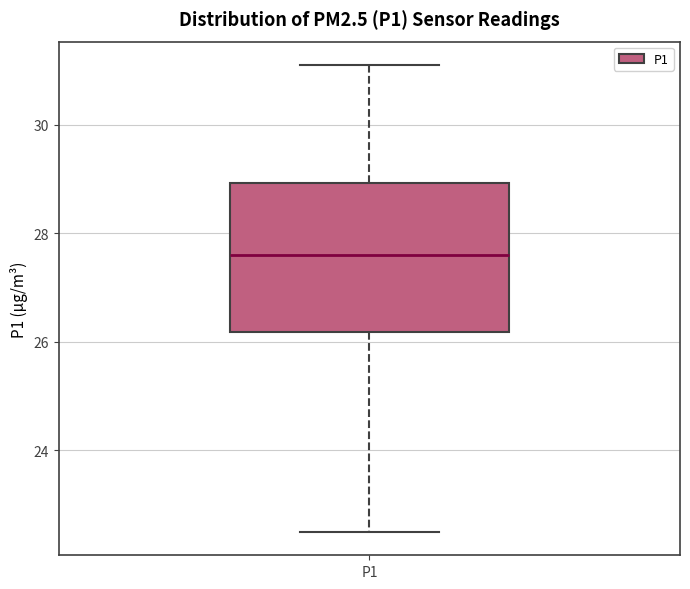

Transcribe this box plot: give where the median line is, the range the box spans, and where the two whiskers end, as read against the y-axis. The values are not printed on the chart, so give them approximately, as read against the axis.

median 27.6, box 26.2 to 29.0, whiskers 22.6 to 31.2